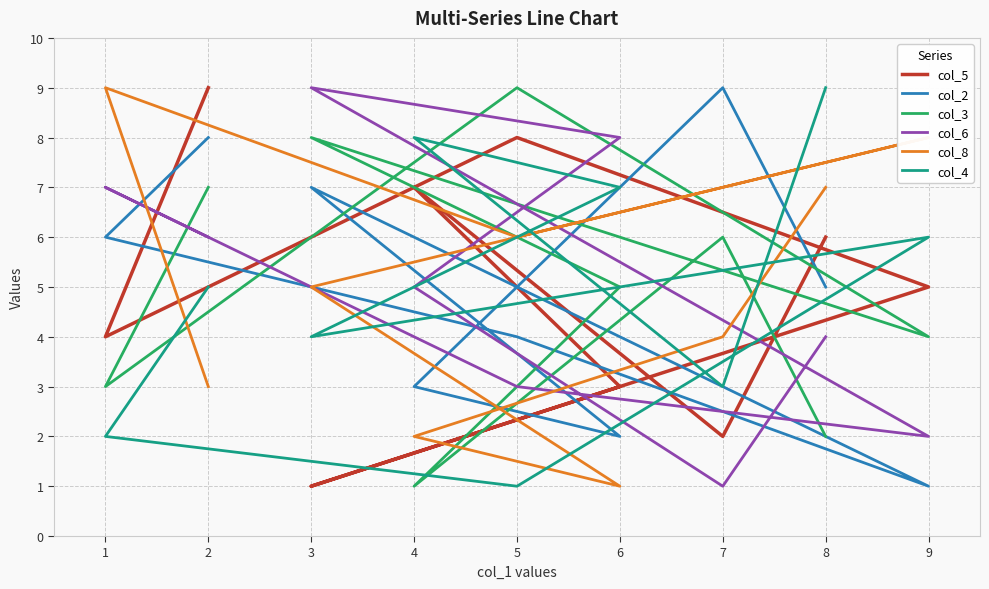

How many series are shown in this chart?

6